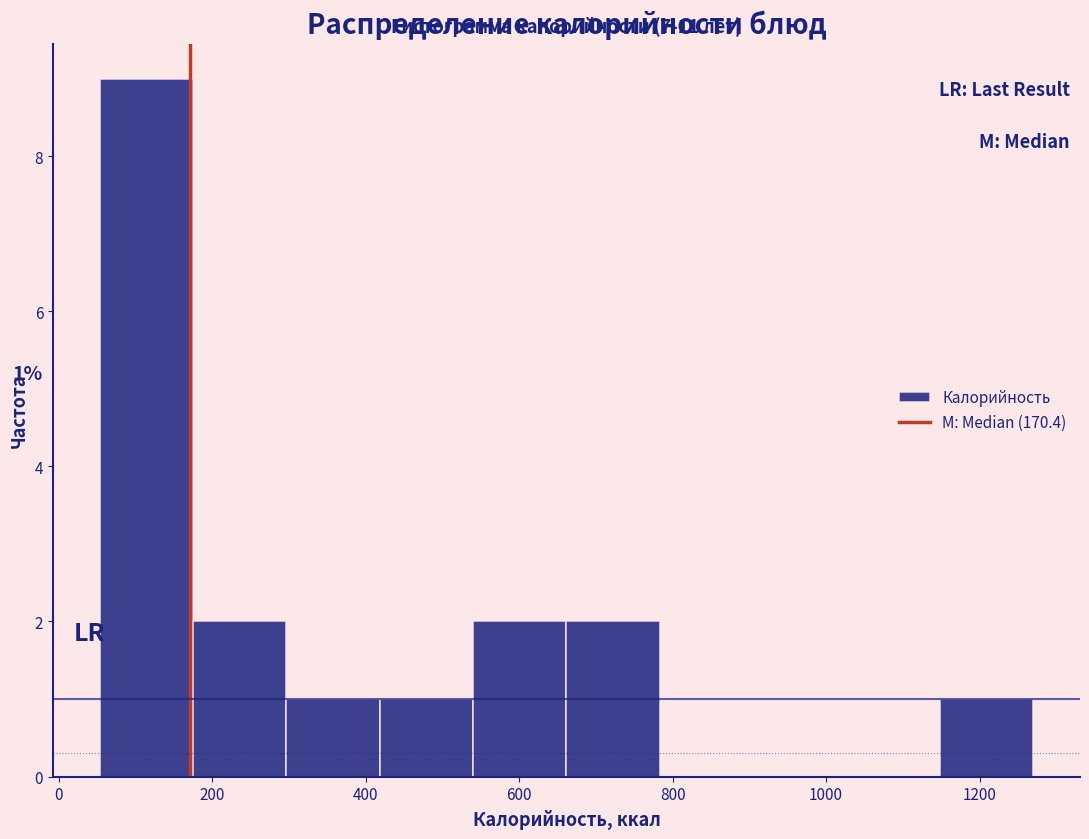

Which range on the x-axis has the tallest bar?

60 to 180